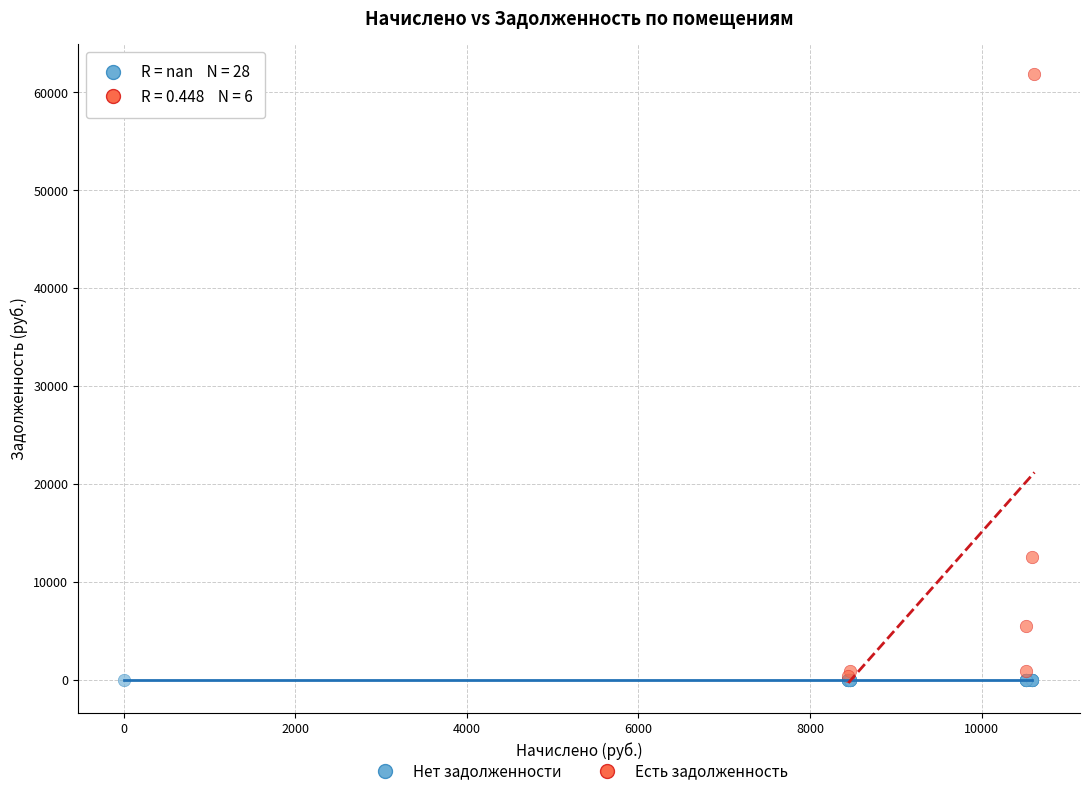

What are all the series names shown in the legend?

Нет задолженности, Есть задолженность